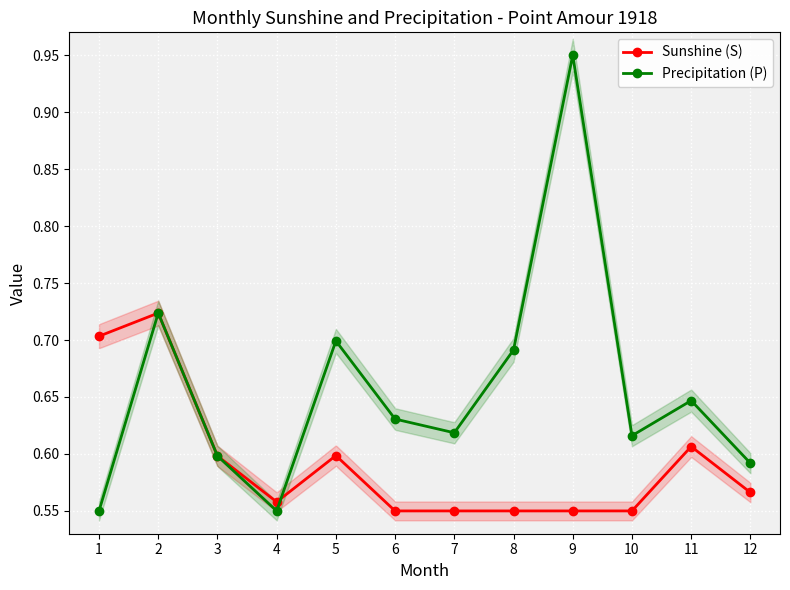

True or false: Sunshine (S) and Precipitation (P) cross at least once.

True